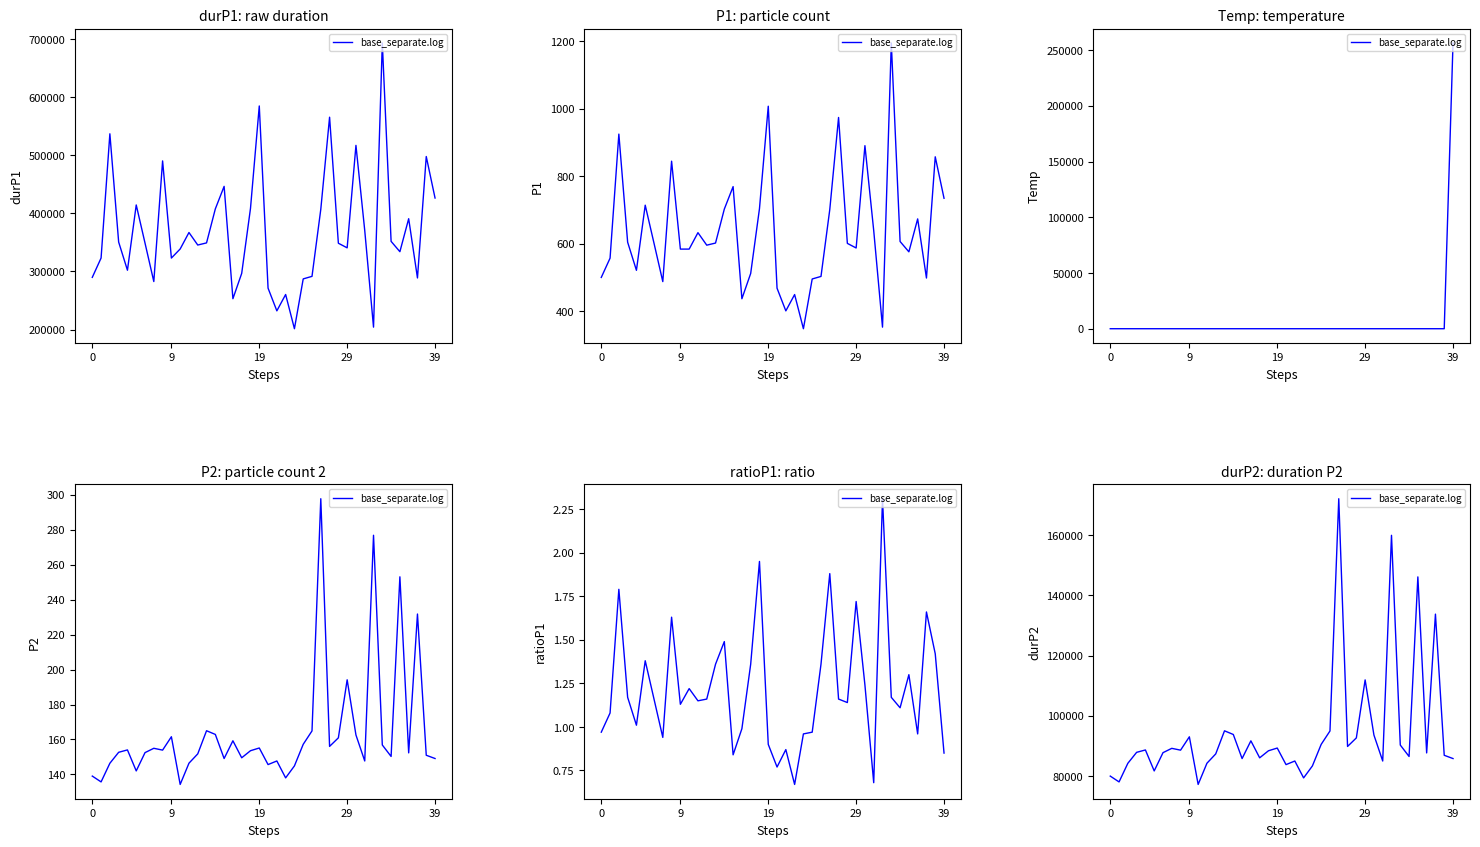

What is the average value?

94429